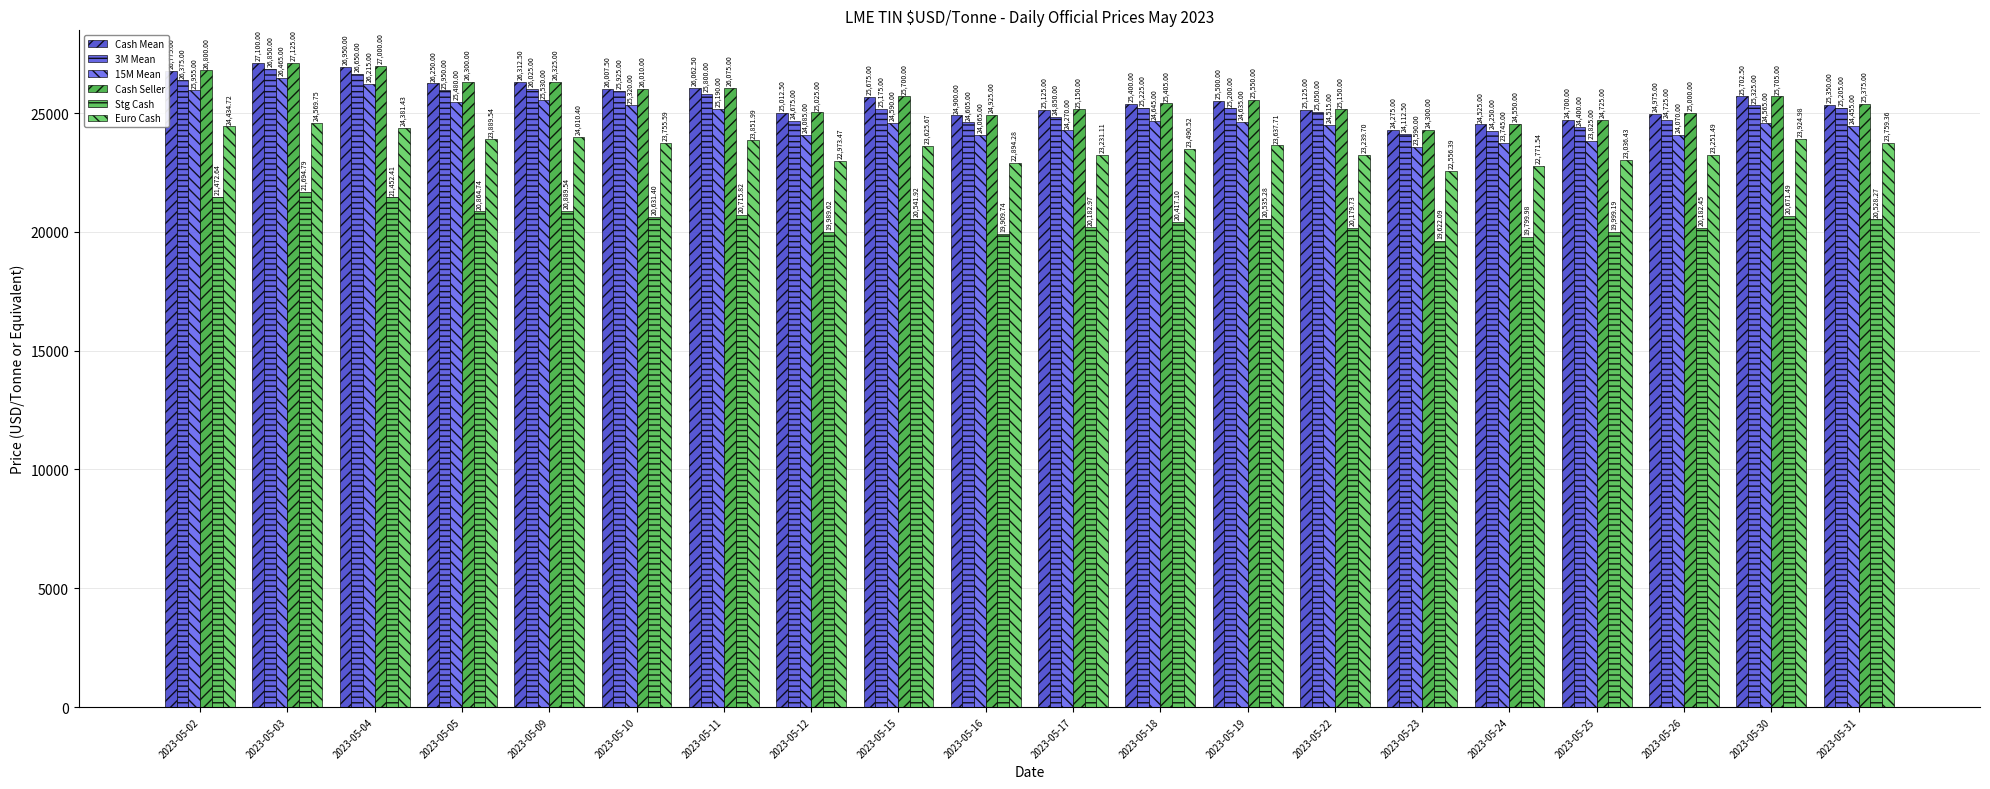

Is it true that 15M Mean equals 35993.7 at 2023-05-25?

False